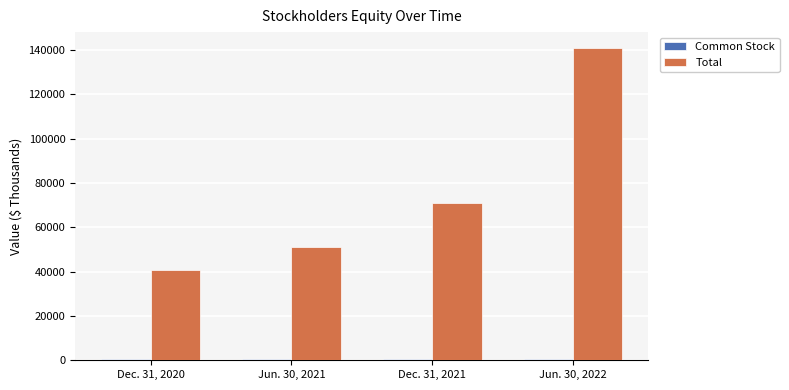

The value of Total at Jun. 30, 2022 is 200407. True or false?

False